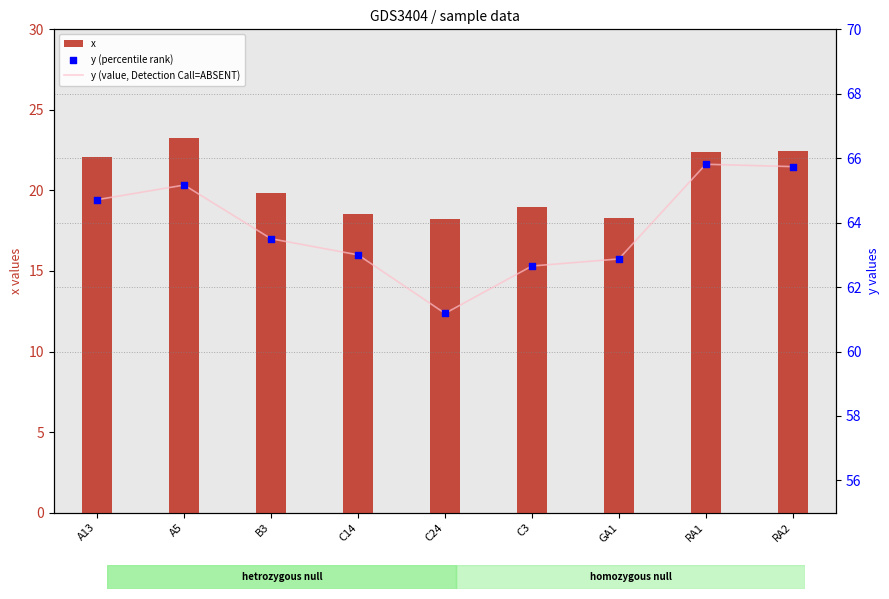

What are all the series names shown in the legend?

x, y (value, Detection Call=ABSENT), y (percentile rank)